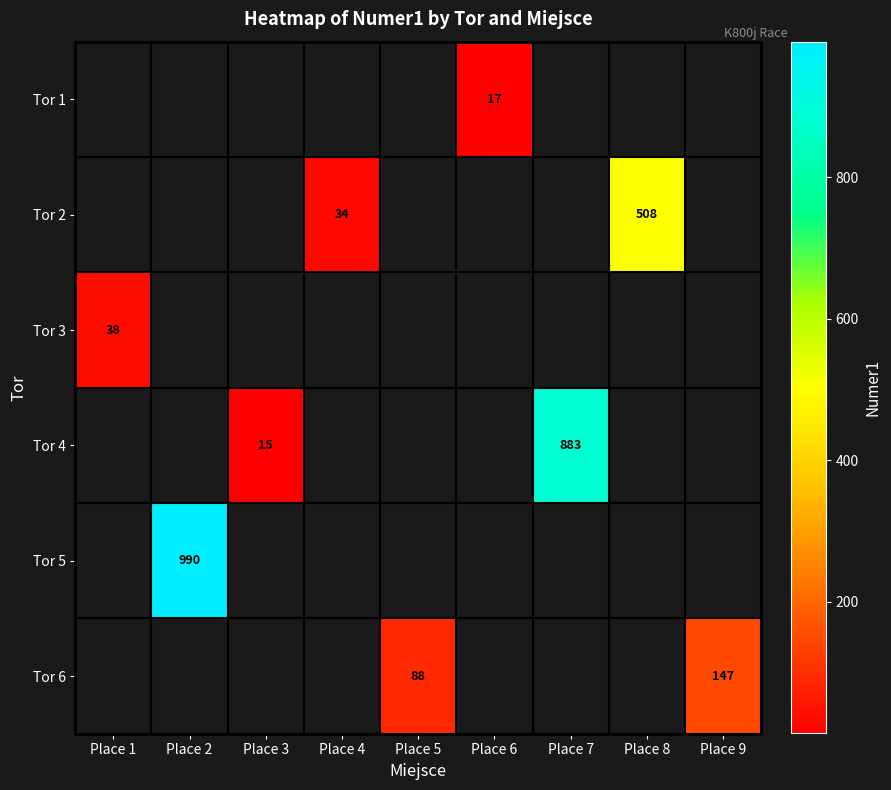

True or false: Tor 1 has a value of 28 at Place 6.

False